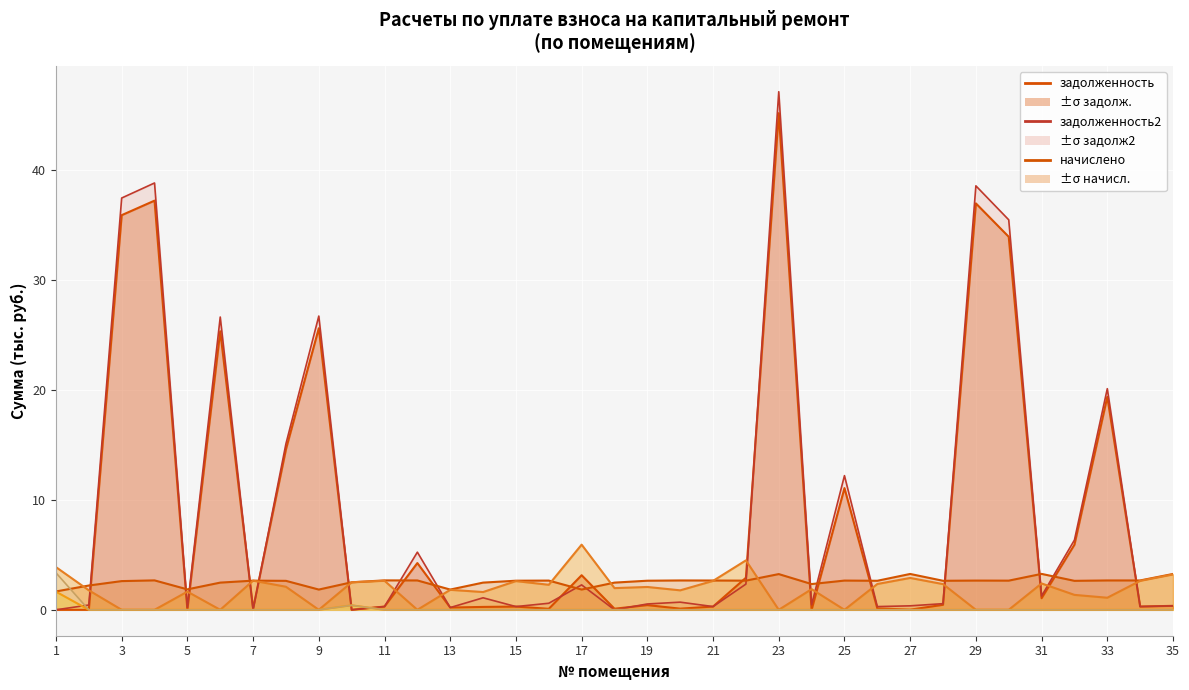

The value of аванс (col_2) at 7 is 0.0. True or false?

True